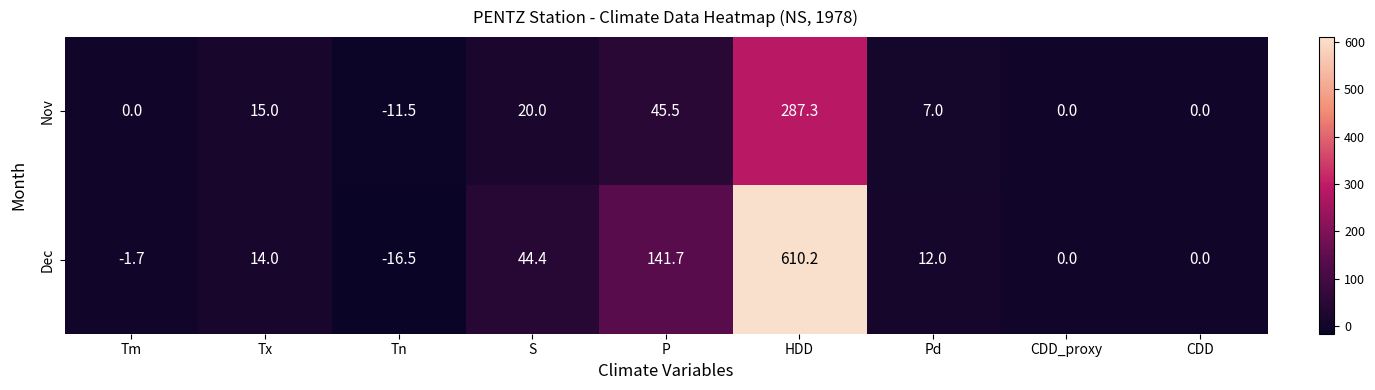

At Tm, list the series in order from smallest to largest.

Dec, Nov